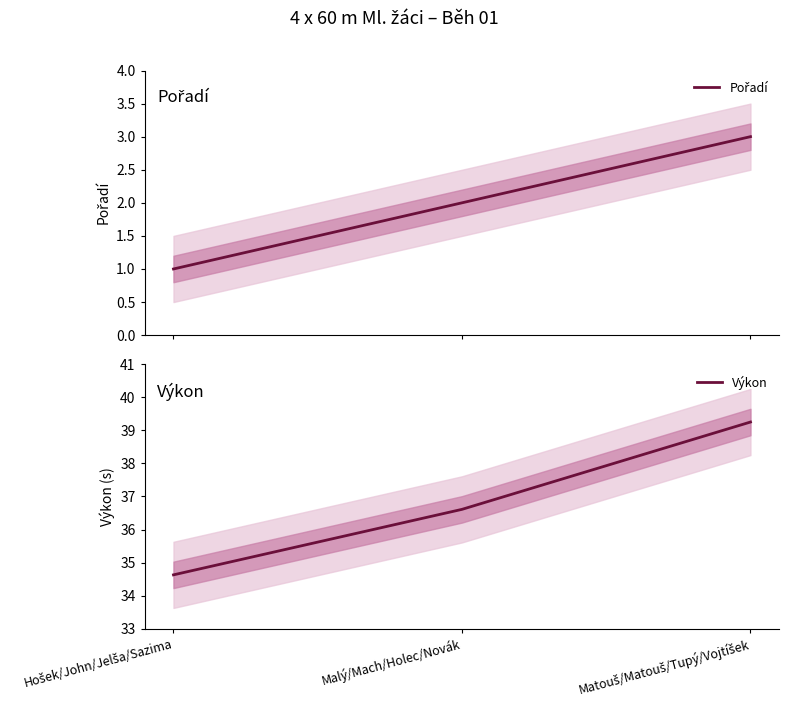

Between Hošek/John/Jelša/Sazima and Matouš/Matouš/Tupý/Vojtíšek, which series saw the biggest shift?

Výkon